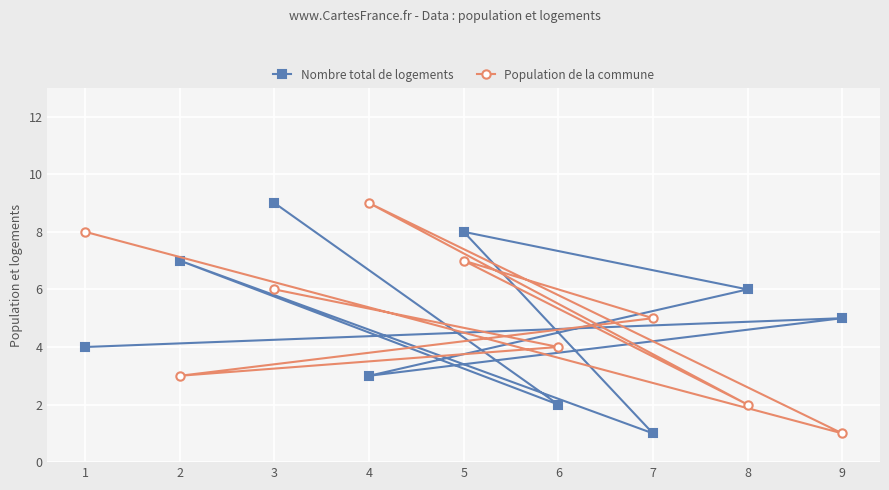

How many interior local peaks does the Nombre total de logements series have?

3